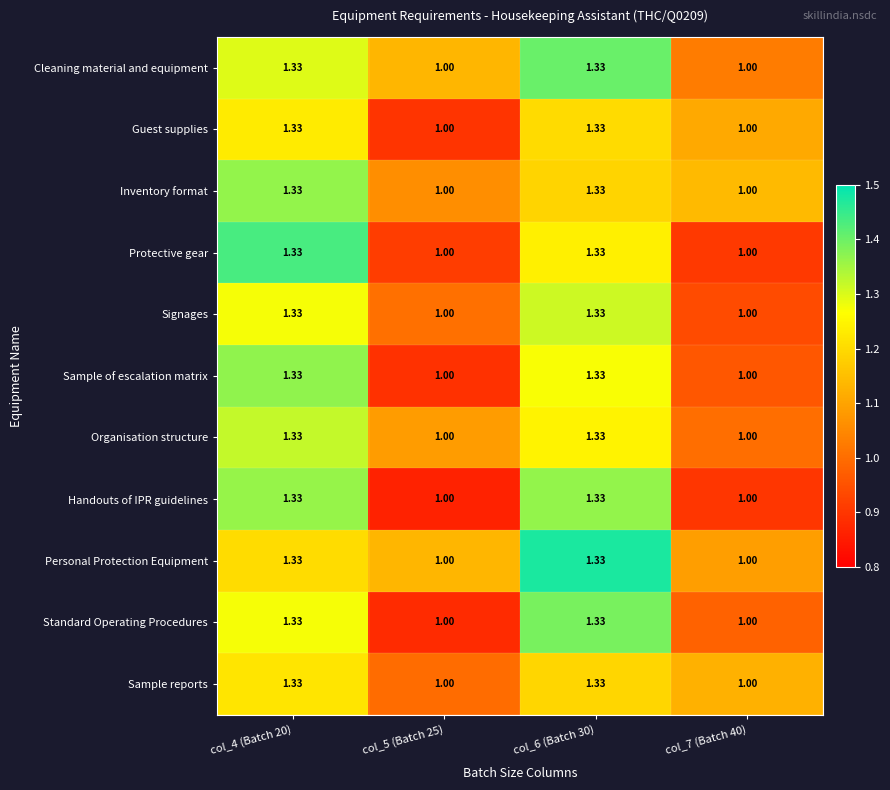

Is the value of Personal Protection Equipment at col_5 (Batch 25) greater than the value of Inventory format at col_4 (Batch 20)?

No